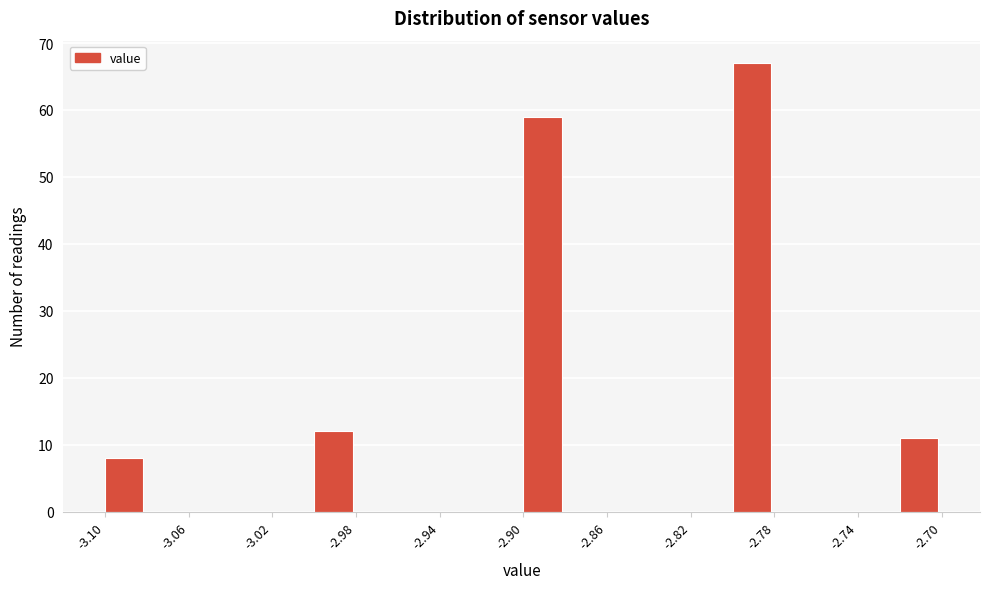

Reading left to right, transcribe this chart: for each bar, give the range it covers on the x-axis and its height. The values are not printed on the chart, so give them approximately, as read against the axis.

-3.10 to -3.08: 8
-3.08 to -3.06: 0
-3.06 to -3.04: 0
-3.04 to -3.02: 0
-3.02 to -3.00: 0
-3.00 to -2.98: 12
-2.98 to -2.96: 0
-2.96 to -2.94: 0
-2.94 to -2.92: 0
-2.92 to -2.90: 0
-2.90 to -2.88: 59
-2.88 to -2.86: 0
-2.86 to -2.84: 0
-2.84 to -2.82: 0
-2.82 to -2.80: 0
-2.80 to -2.78: 67
-2.78 to -2.76: 0
-2.76 to -2.74: 0
-2.74 to -2.72: 0
-2.72 to -2.70: 11